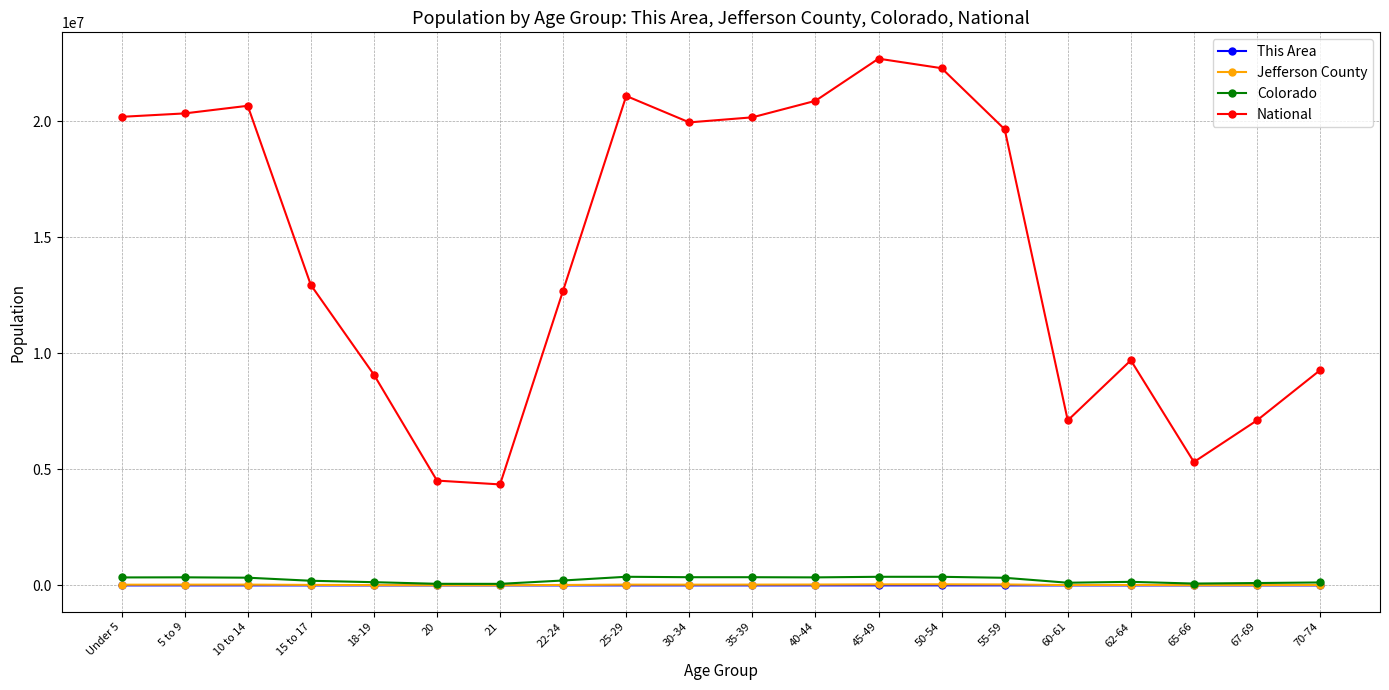

What is the label of the 17th point from the right?

15 to 17